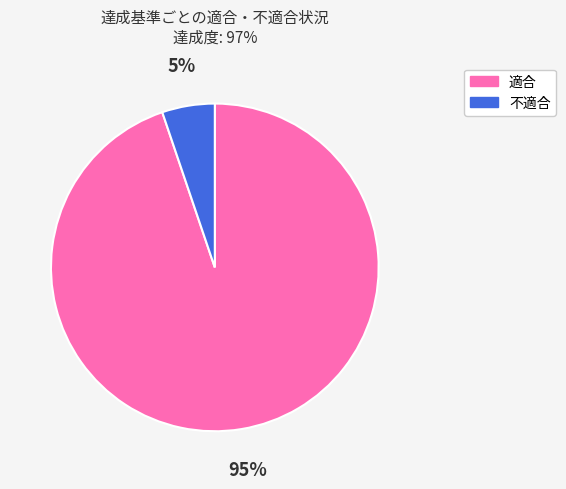

To the nearest percent, what is the difference between the largest and smallest slice percentages?

90%